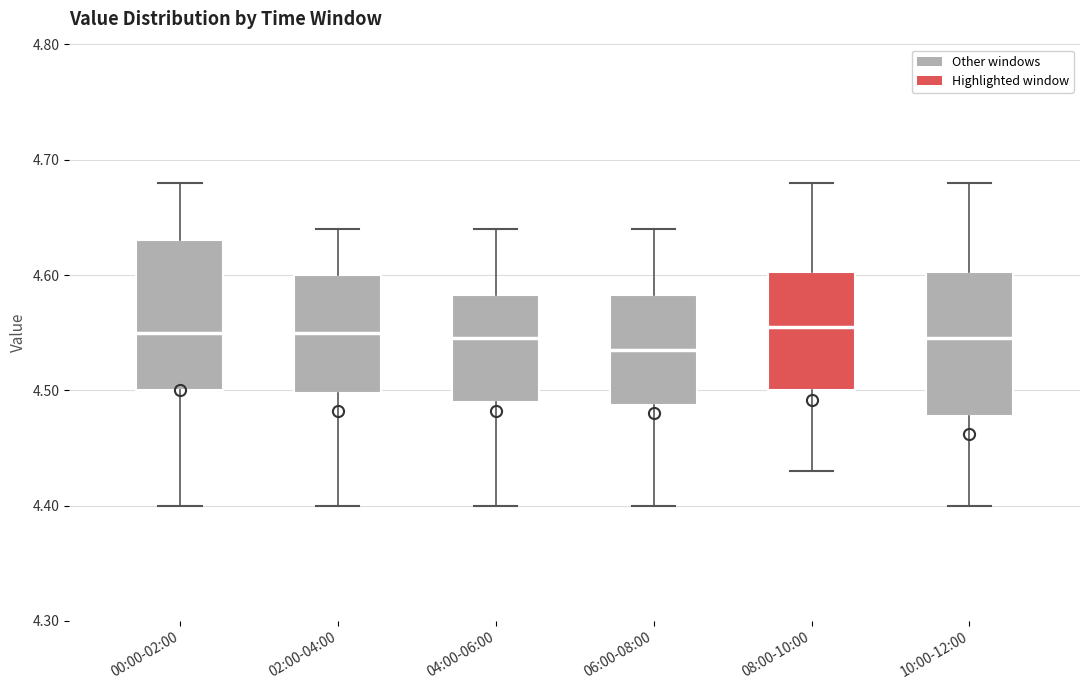

Reading left to right, transcribe this box plot: for each box, give where its median line is, the range the box spans, and where its two whiskers end, as read against the y-axis. The values are not printed on the chart, so give them approximately, as read against the axis.

00:00-02:00: median 4.55, box 4.50 to 4.63, whiskers 4.40 to 4.68
02:00-04:00: median 4.55, box 4.50 to 4.60, whiskers 4.40 to 4.64
04:00-06:00: median 4.55, box 4.49 to 4.58, whiskers 4.40 to 4.64
06:00-08:00: median 4.54, box 4.49 to 4.58, whiskers 4.40 to 4.64
08:00-10:00: median 4.56, box 4.50 to 4.60, whiskers 4.43 to 4.68
10:00-12:00: median 4.55, box 4.48 to 4.60, whiskers 4.40 to 4.68